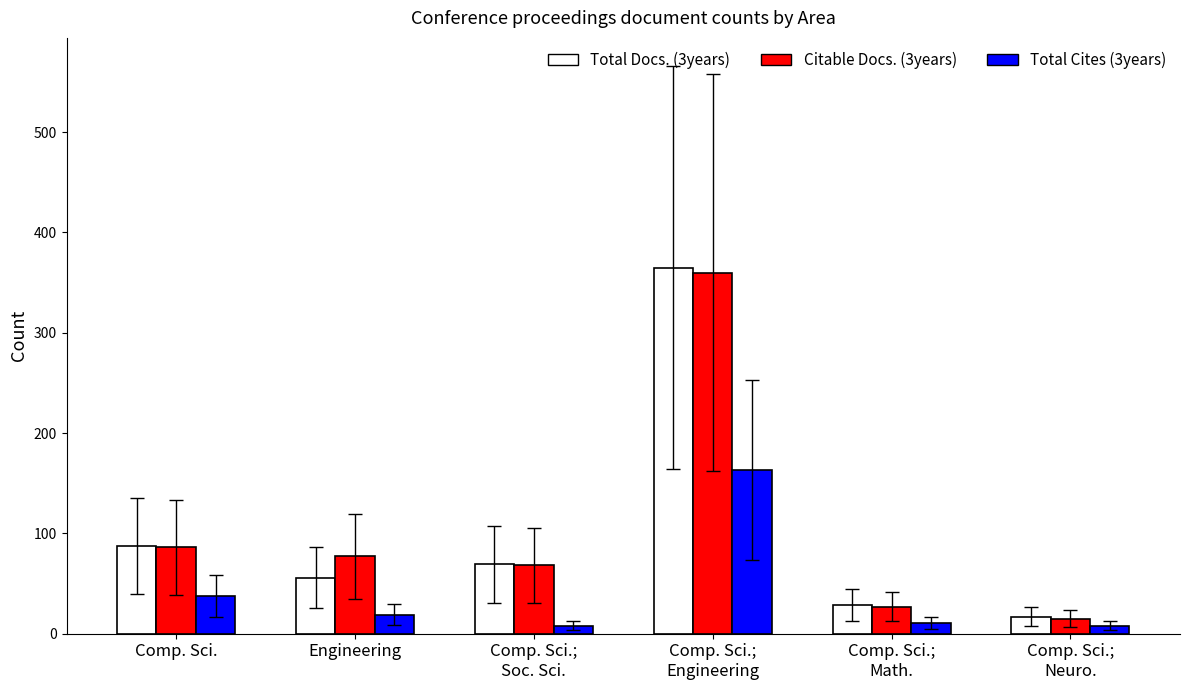

How many distinct data groups are displayed?

3